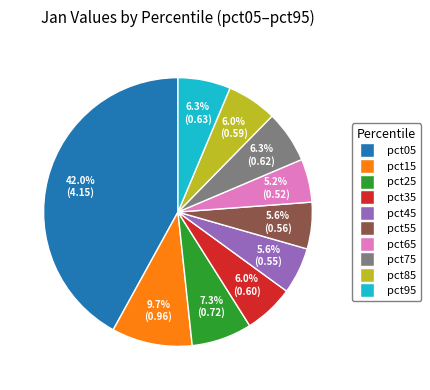

Is it true that pct35 is 18% of the pie?

False